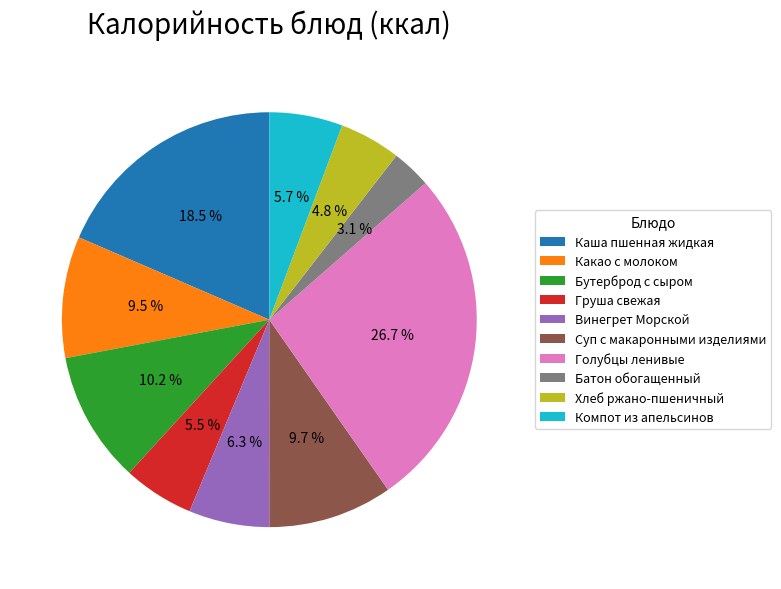

Which category has the biggest portion of the pie?

Голубцы ленивые